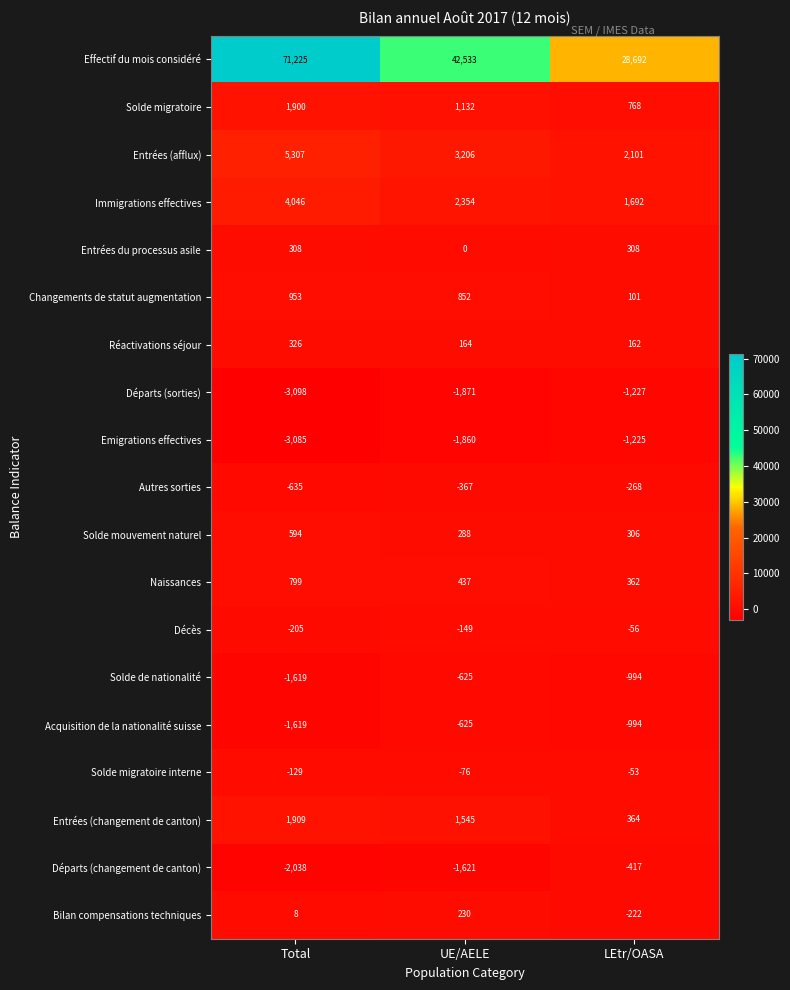

How many series are shown in this chart?

19